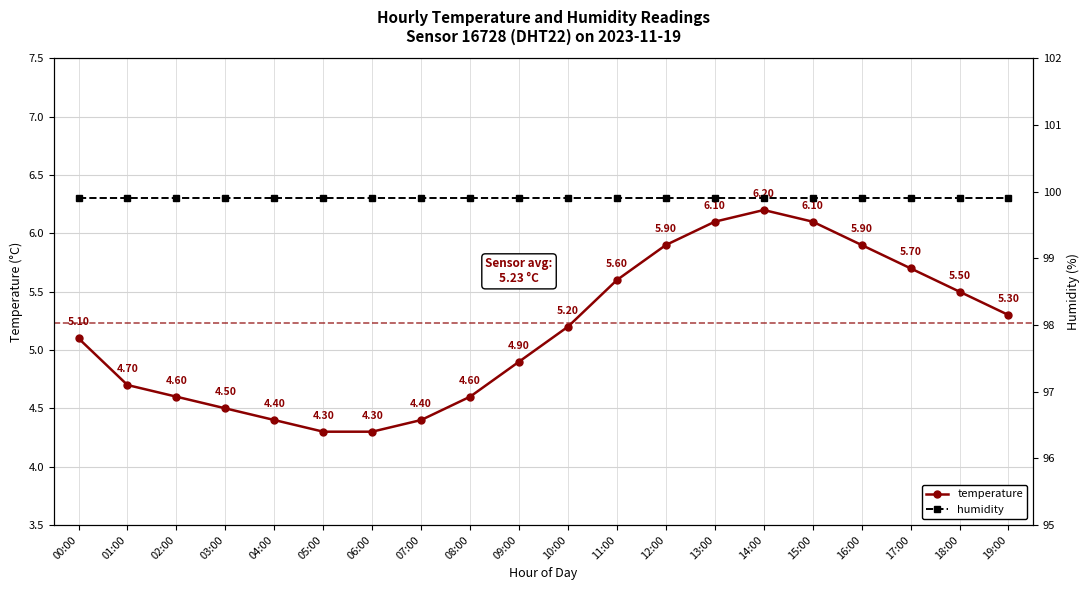

Rank the series by their average value, from lowest to highest.

temperature, humidity